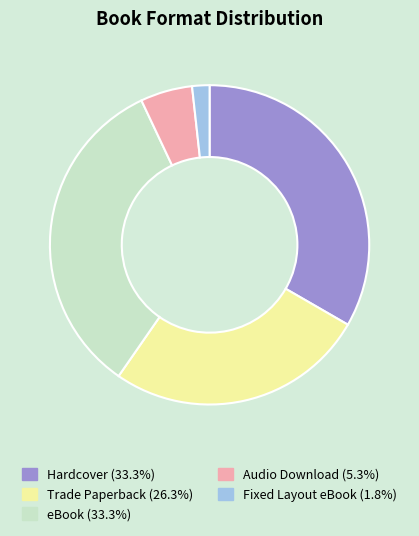

Is there any slice that represents more than half of the pie?

No